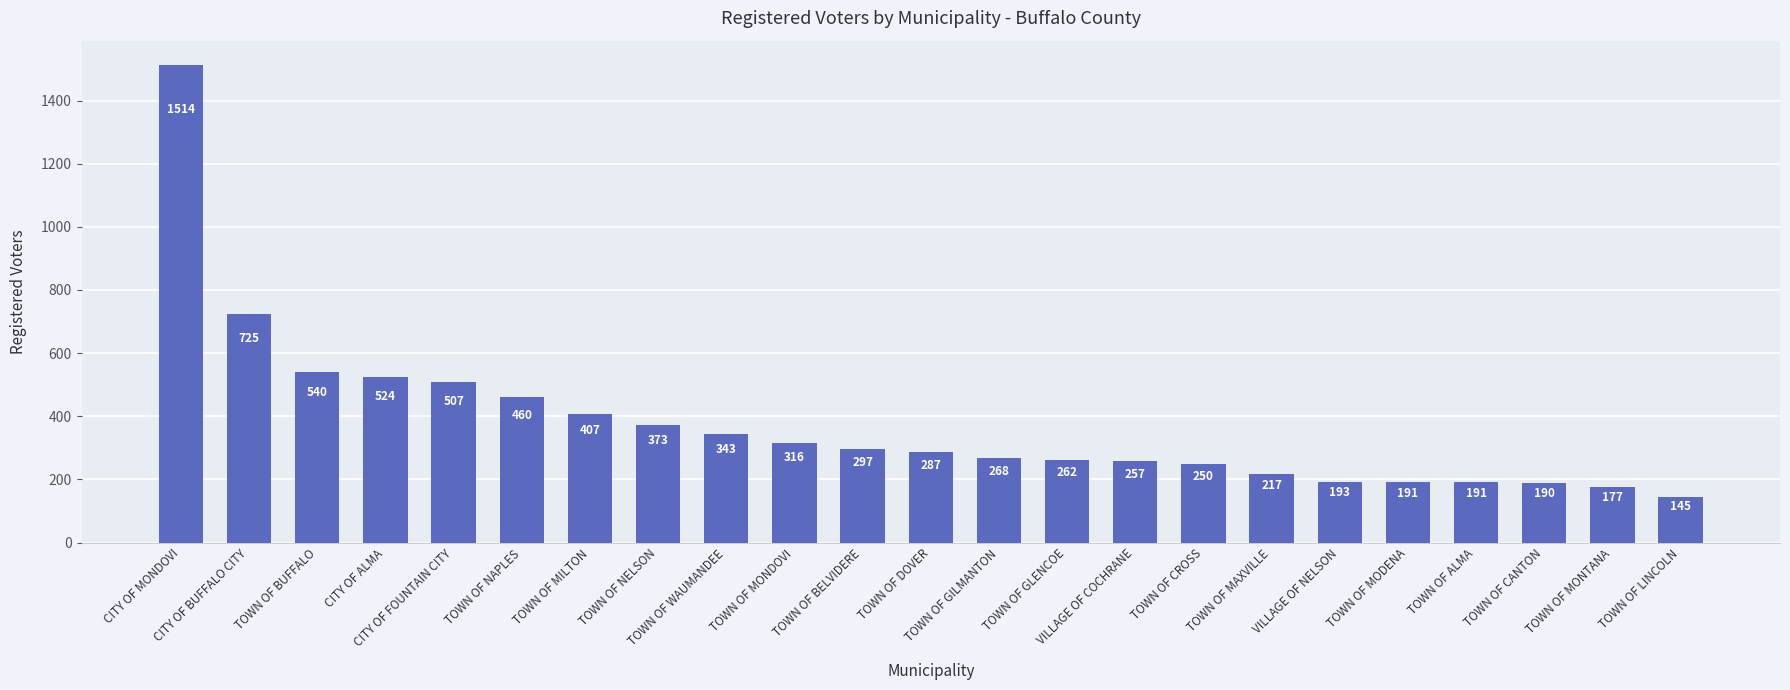

What is the difference between the maximum and minimum values?

1369